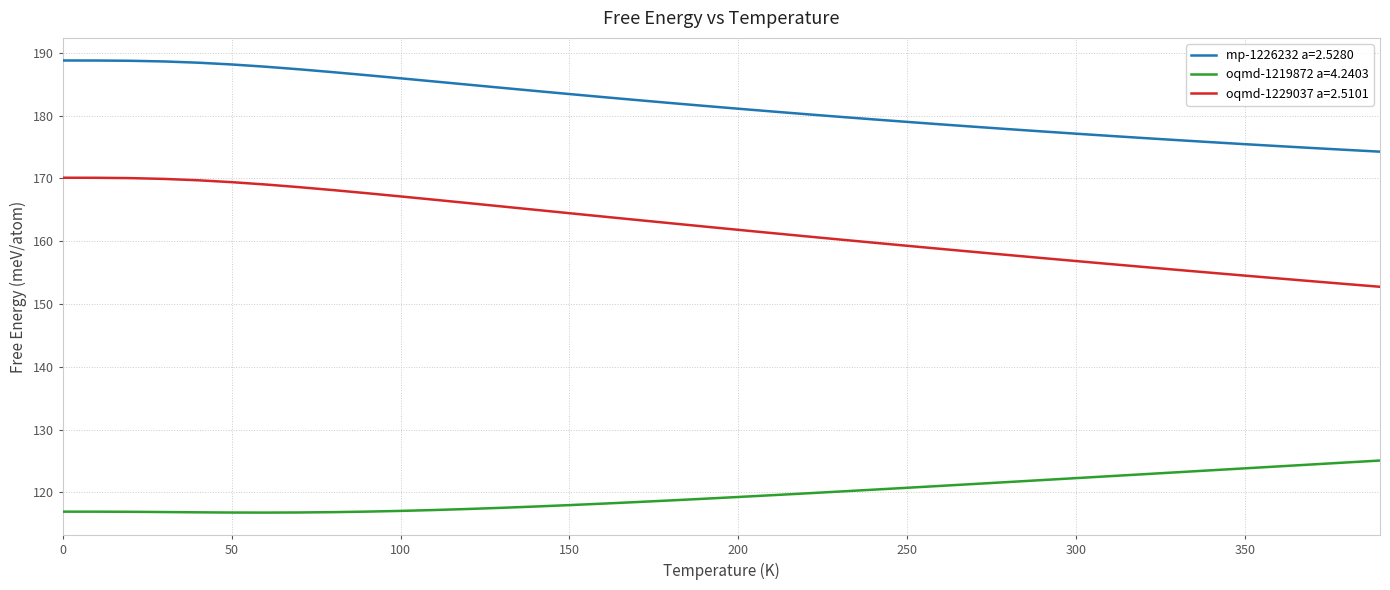

Which series has the widest spread of values?

oqmd-1229037 a=2.5101